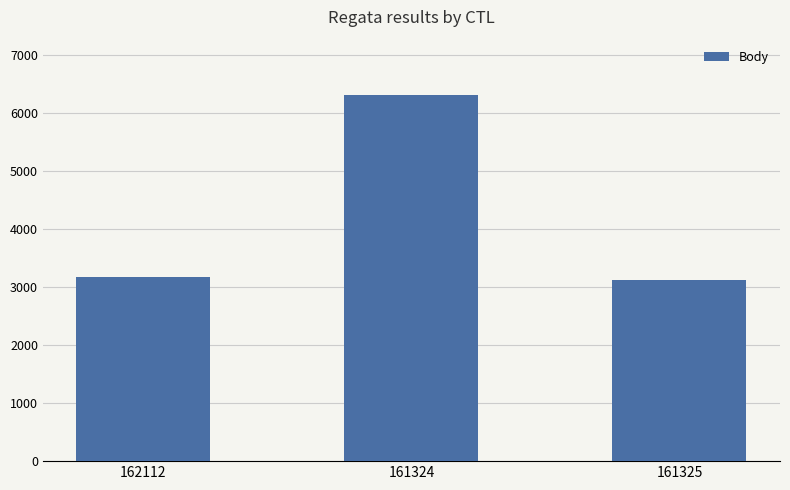

The value at 162112 is 4762. True or false?

False